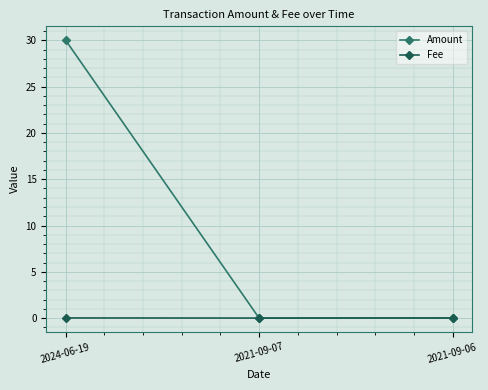

Which series has the largest total across all categories?

Amount